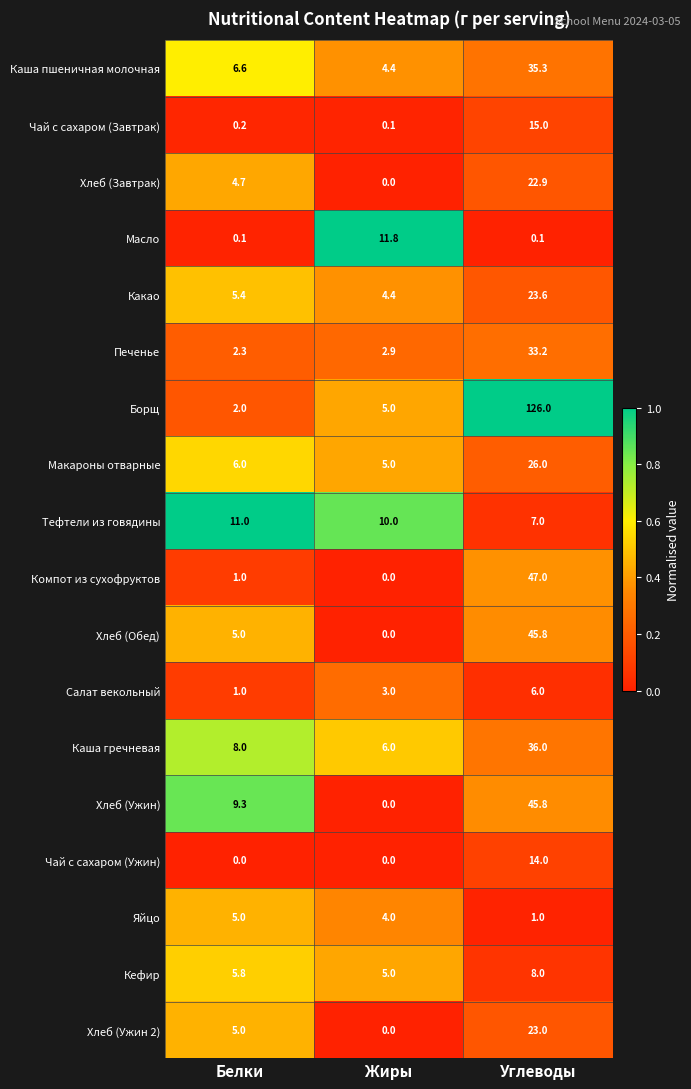

Count the Тефтели из говядины values in the range 7 to 11.

3